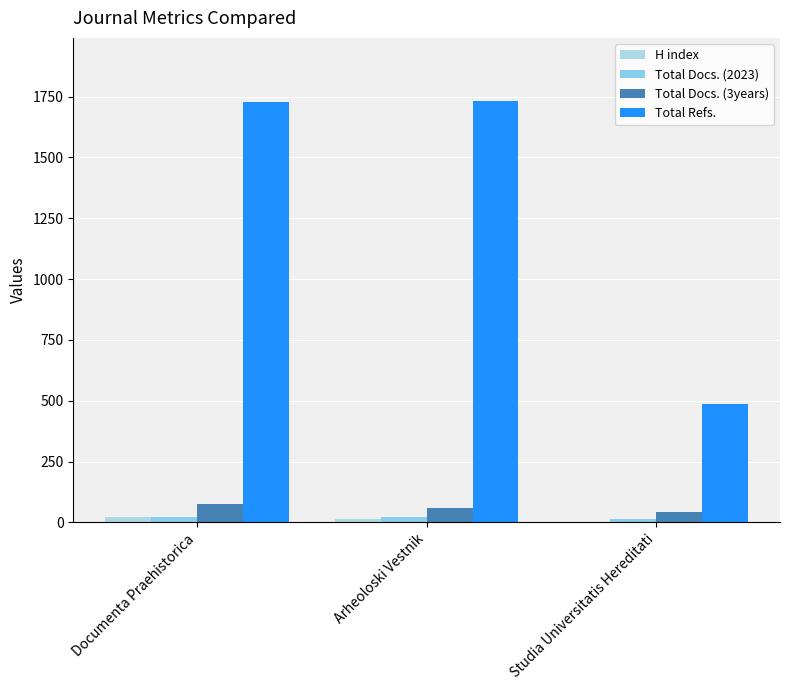

Which series has the largest total across all categories?

Total Refs.